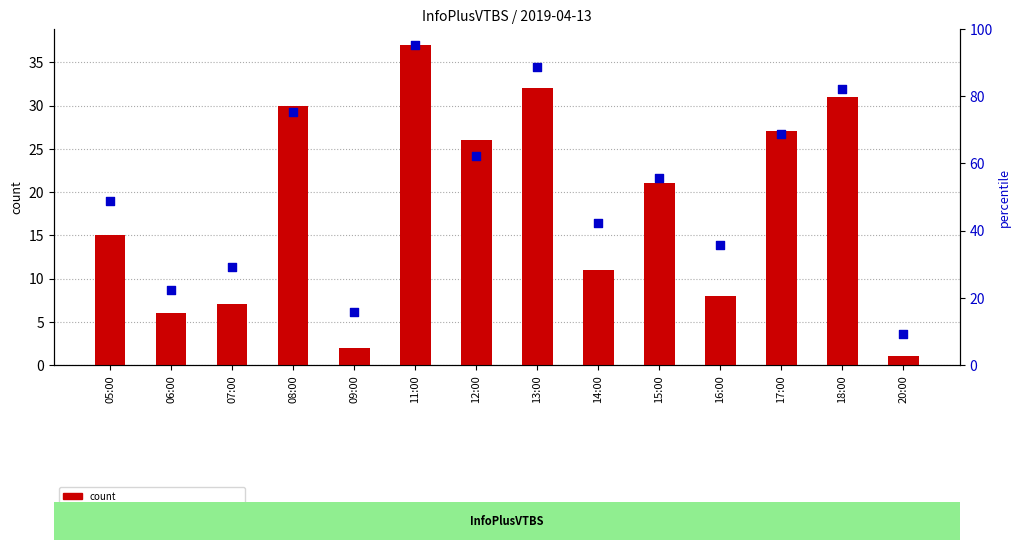

At how many categories does at least one series exceed 27?

4